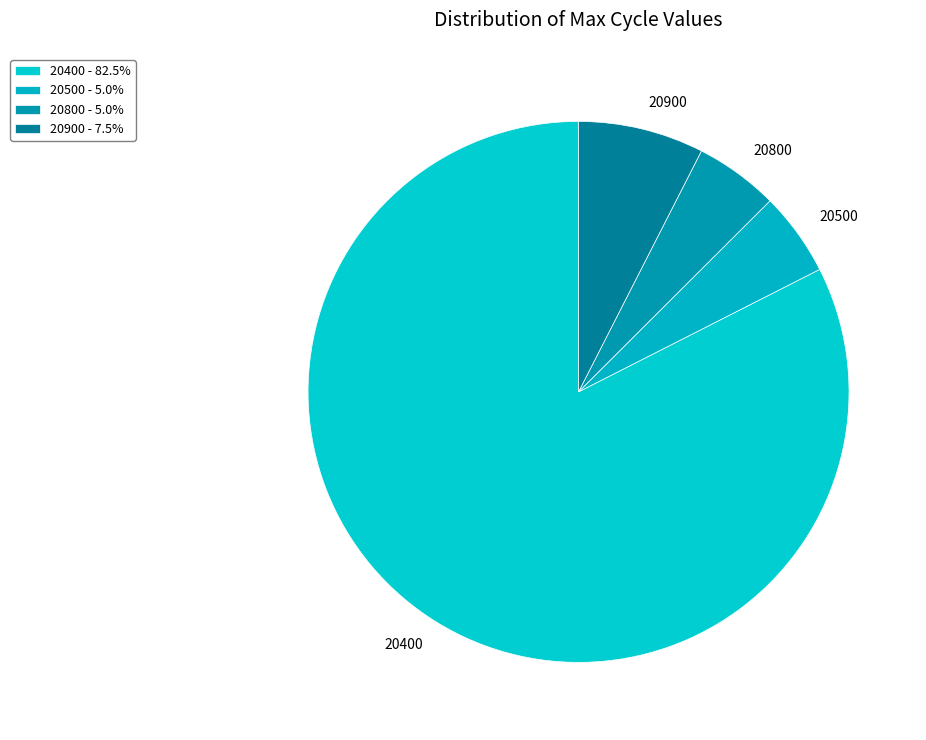

Do 20900 and 20500 together represent more than half of the pie?

No